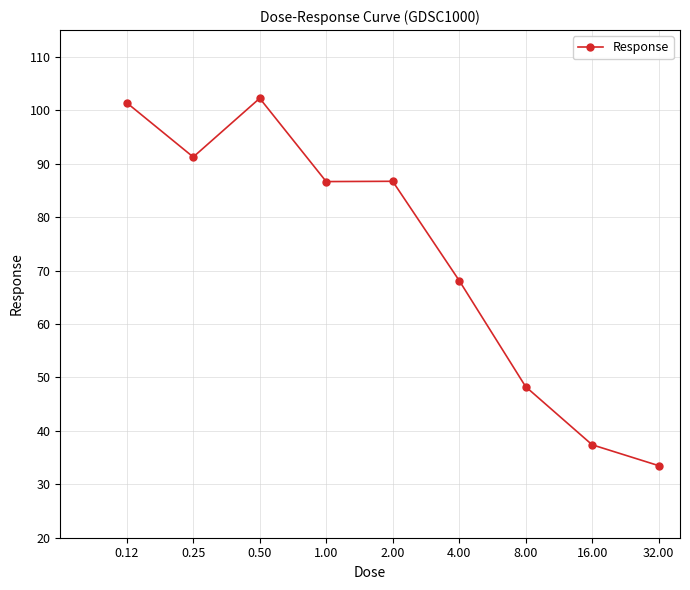

What is the value of the 2nd point from the left?

91.2